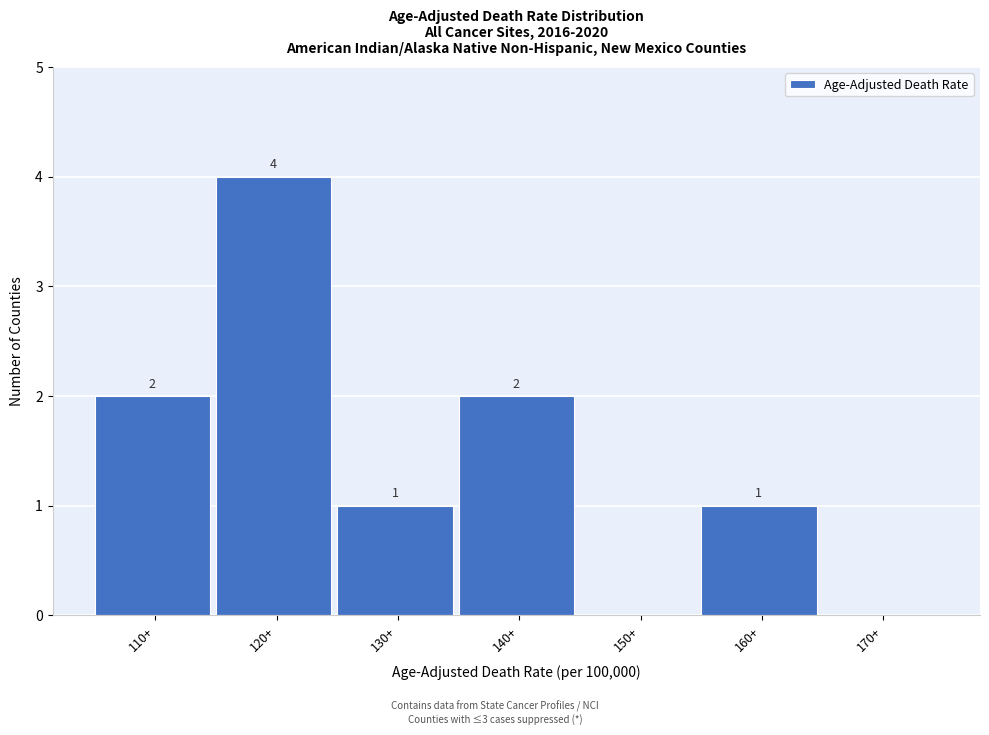

Reading right to left, what are all the values shown in this chart?

170+=0	160+=1	150+=0	140+=2	130+=1	120+=4	110+=2